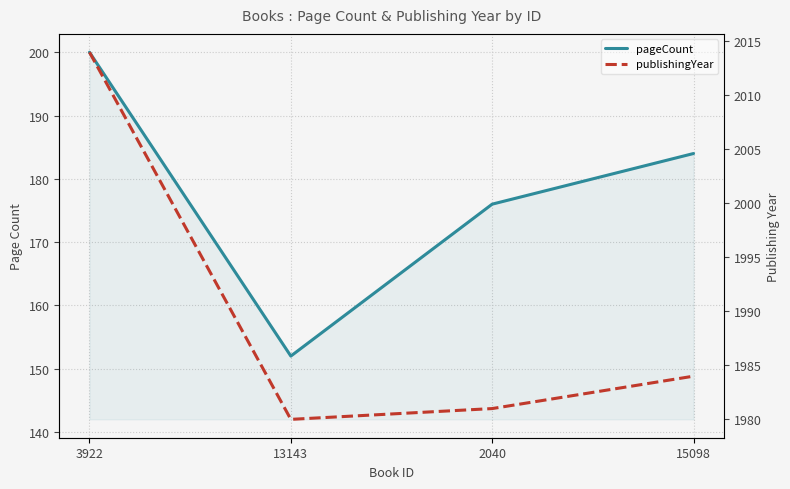

Which series changed the most between 3922 and 2040?

publishingYear